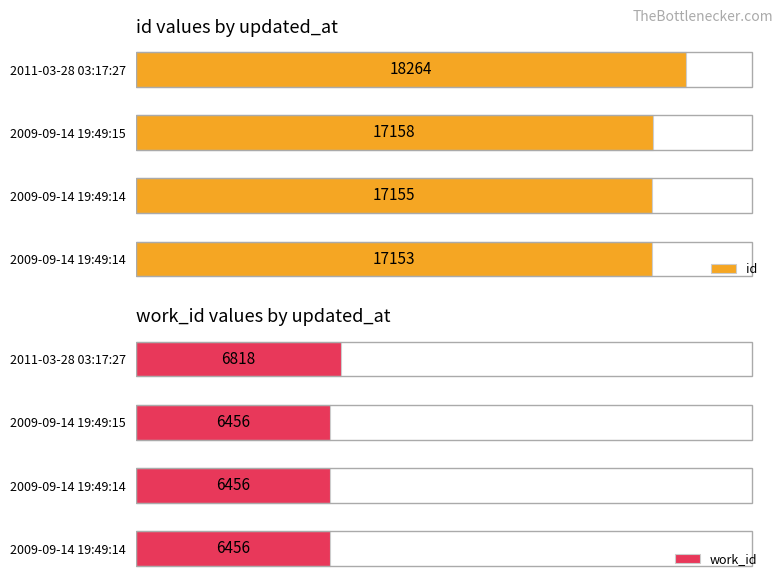

Are the bars grouped side by side (vs. stacked)?

Yes